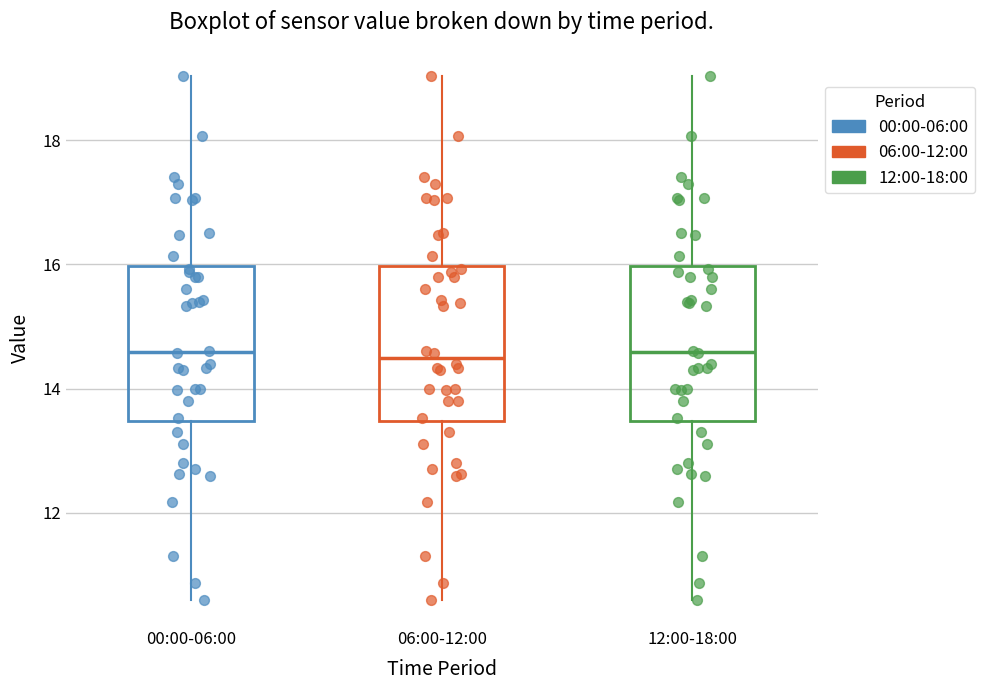

Where is the lower edge of the box for 06:00-12:00 on the y-axis? The values are not printed on the chart, so give them approximately, as read against the axis.

13.4